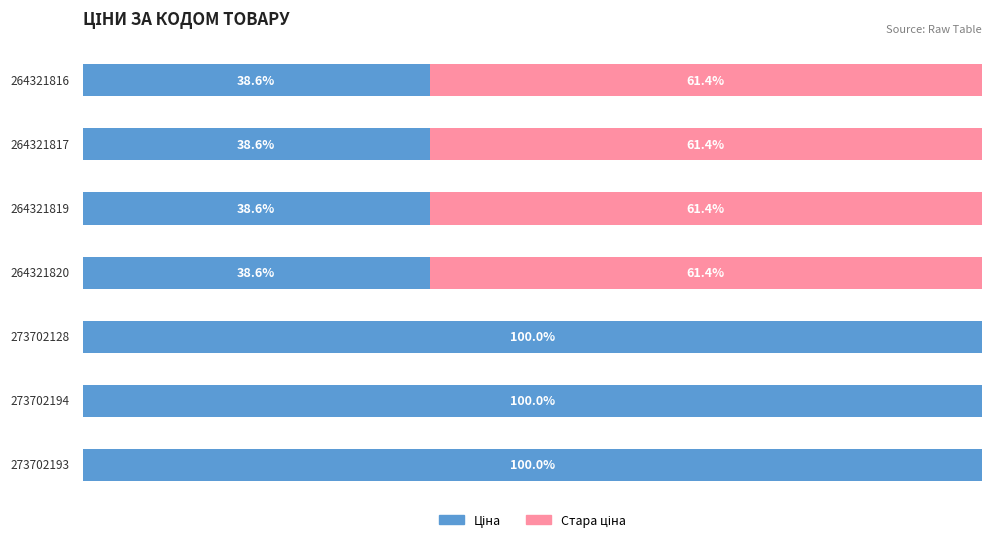

List the series in order of their overall mean, lowest first.

Стара ціна, Ціна